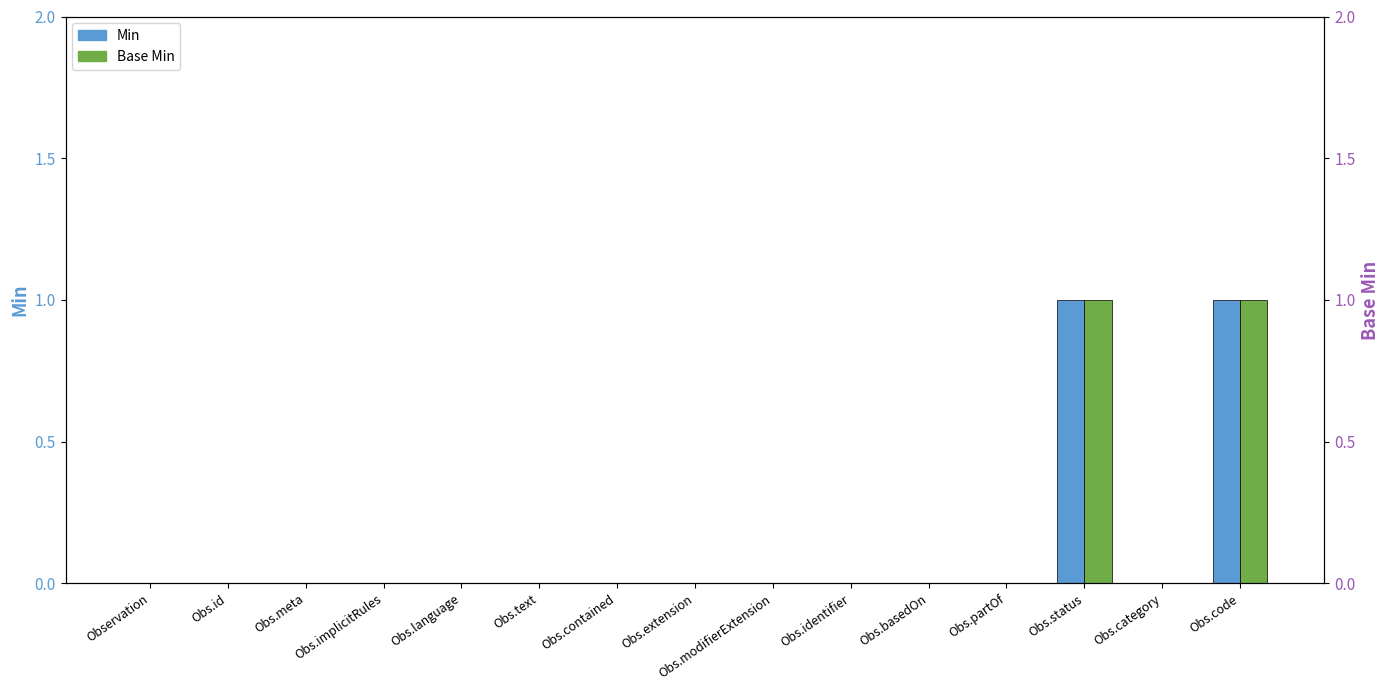

Does the chart contain any negative values?

No